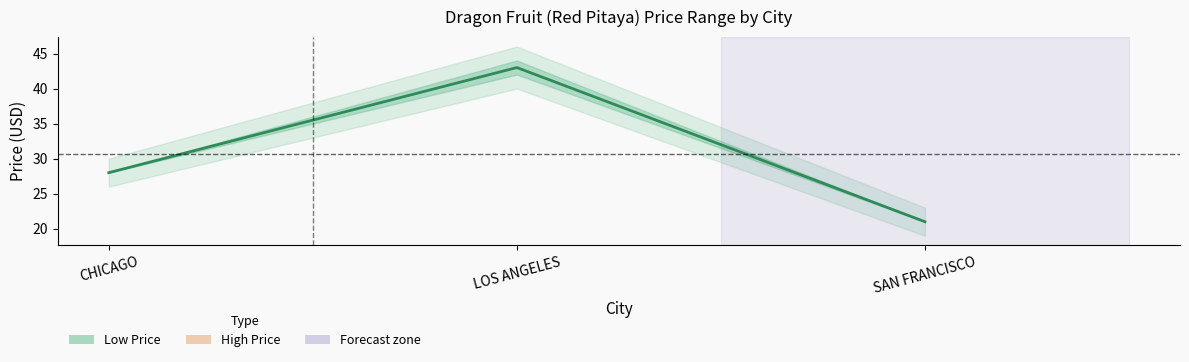

Is it true that the value at LOS ANGELES is 43?

True